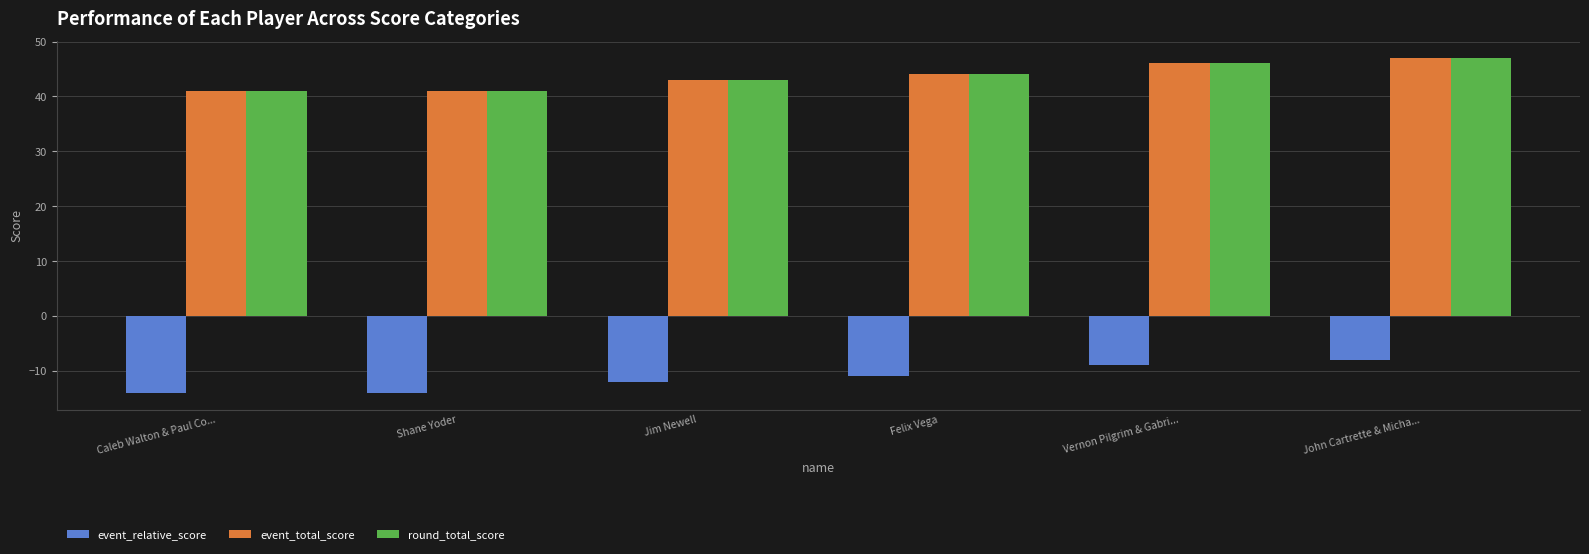

True or false: event_total_score has a value of 11 at Jim Newell.

False